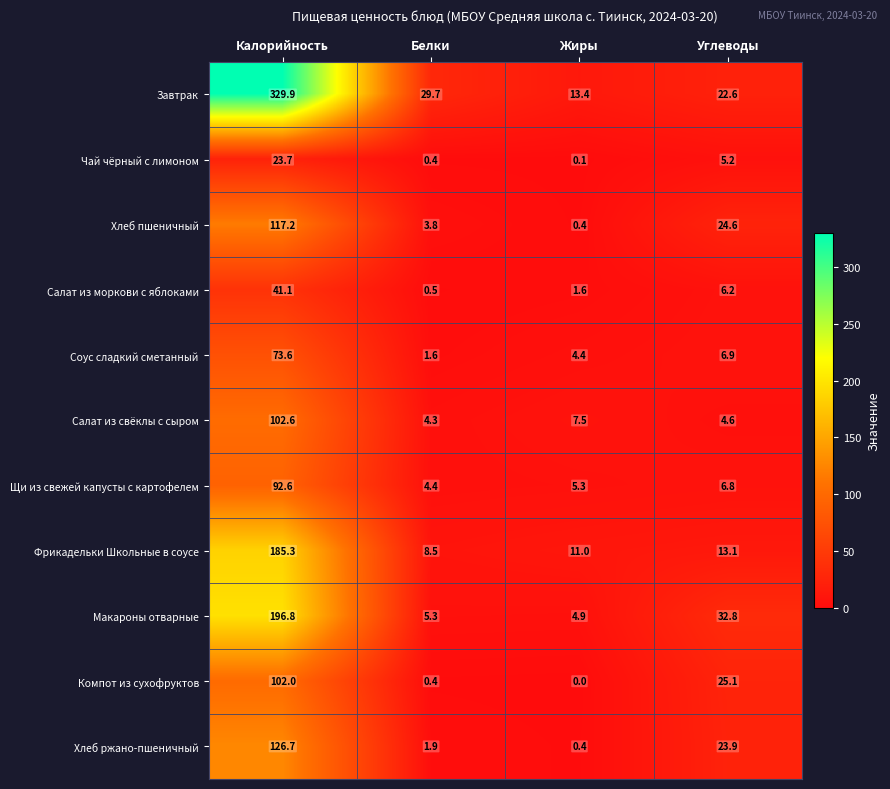

At how many categories does at least one series exceed 12?

4